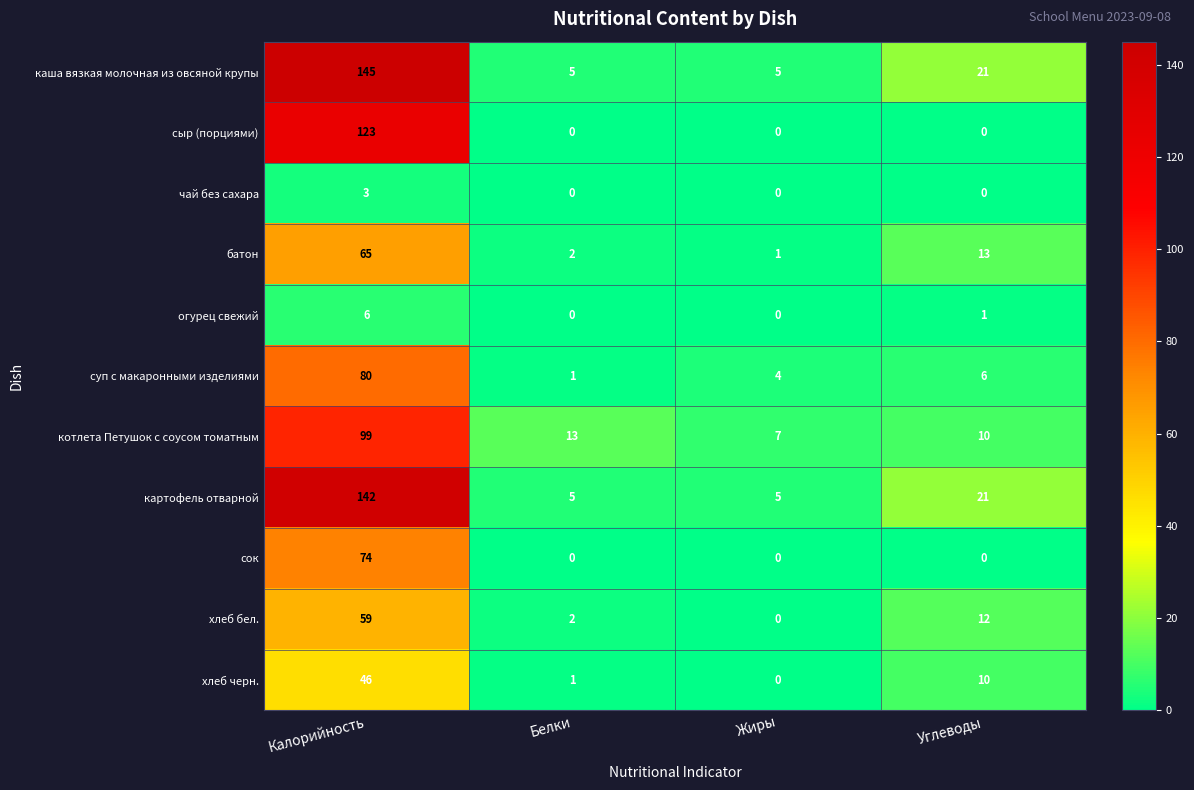

How many values in сок are above zero?

1